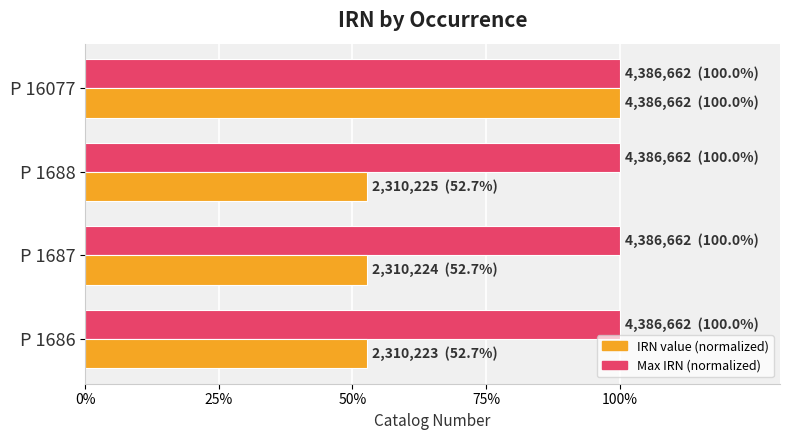

What is the total value across all series at P 1686?

152.7